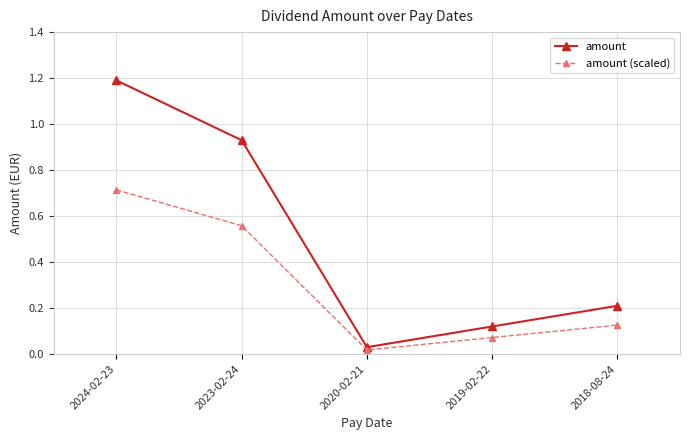

What are all the series names shown in the legend?

amount, amount (scaled)